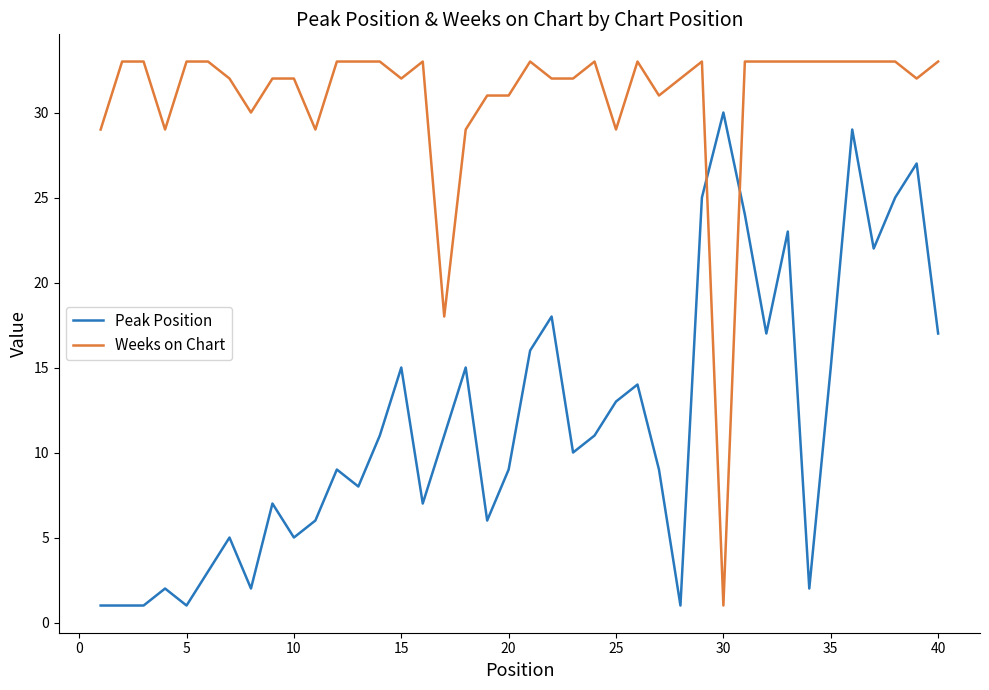

Rank the series by their average value, from lowest to highest.

Peak Position, Weeks on Chart